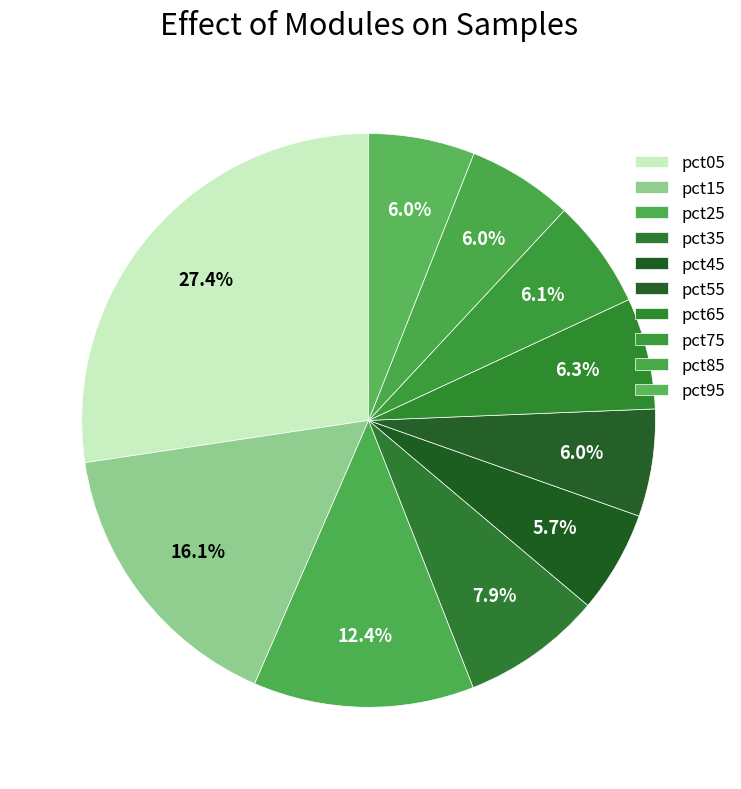

Count the number of slices in the pie.

10